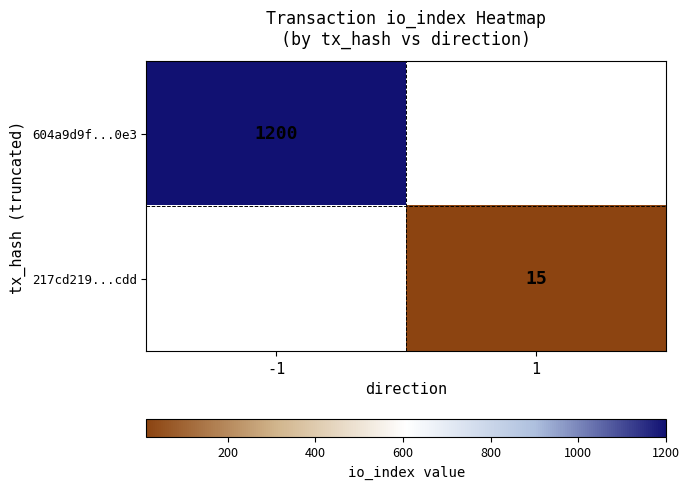

True or false: 217cd219...cdd has a value of 23 at 1.

False